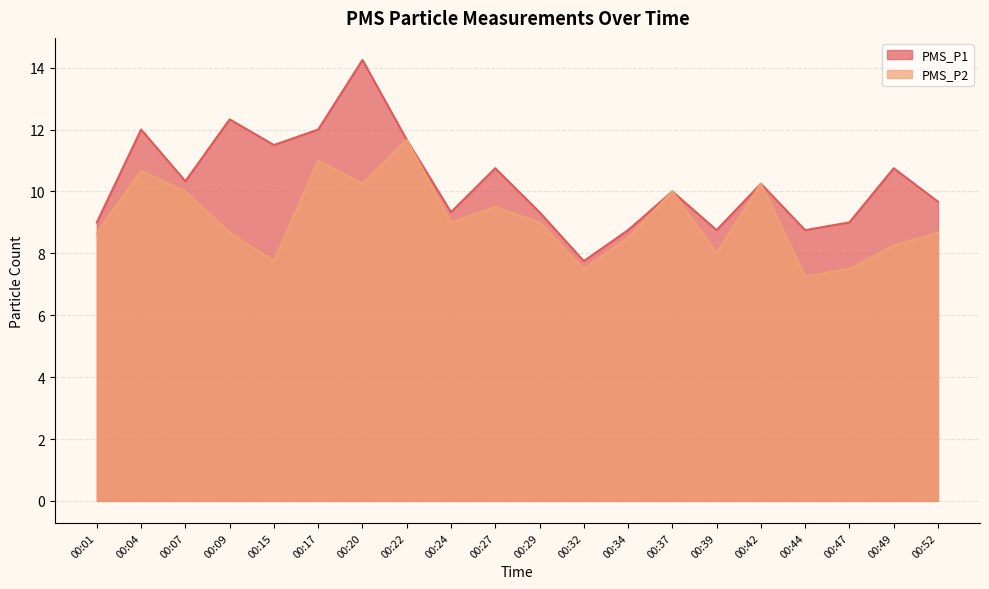

Reading right to left, extract all data points from this chart.

PMS_P1: 9.7	10.8	9.0	8.8	10.2	8.8	10.0	8.8	7.8	9.3	10.8	9.3	11.7	14.2	12.0	11.5	12.3	10.3	12.0	9.0
PMS_P2: 8.7	8.2	7.5	7.2	10.2	8.0	10.0	8.5	7.5	9.0	9.5	9.0	11.7	10.2	11.0	7.8	8.7	10.0	10.7	8.7